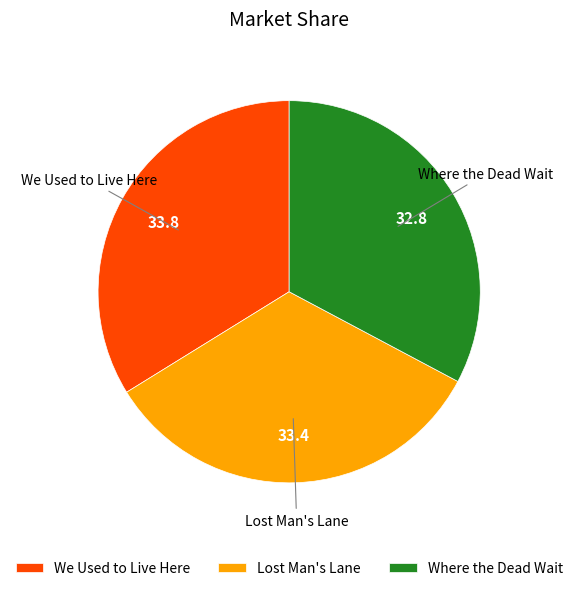

Do We Used to Live Here and Lost Man's Lane together represent more than half of the pie?

Yes